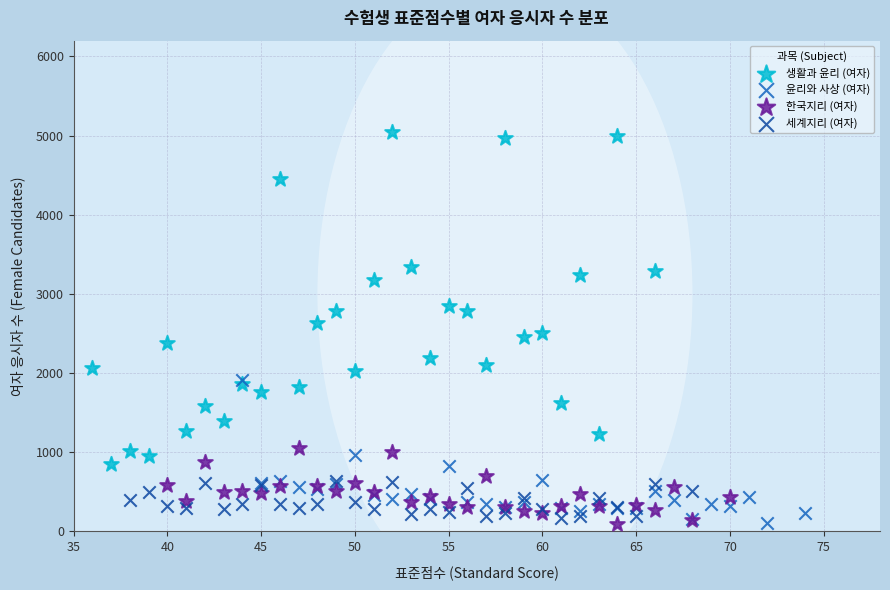

Which series reaches the maximum Y coordinate?

생활과 윤리 (여자)